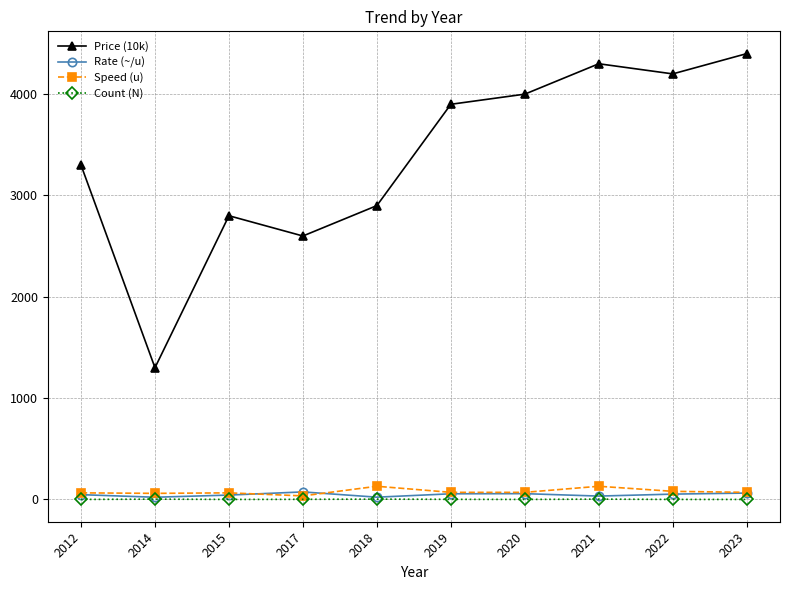

True or false: Price (10k) has a value of 4331.5 at 2018.

False